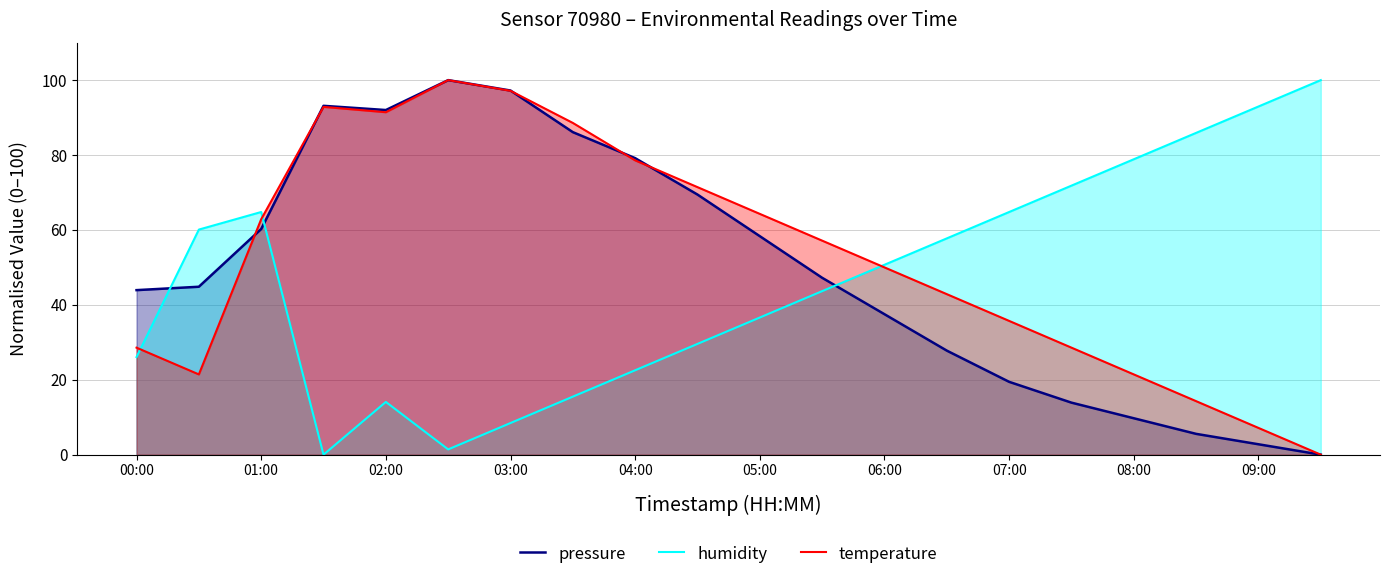

What is the spread (max minus min) of values at 03:00?

88.8